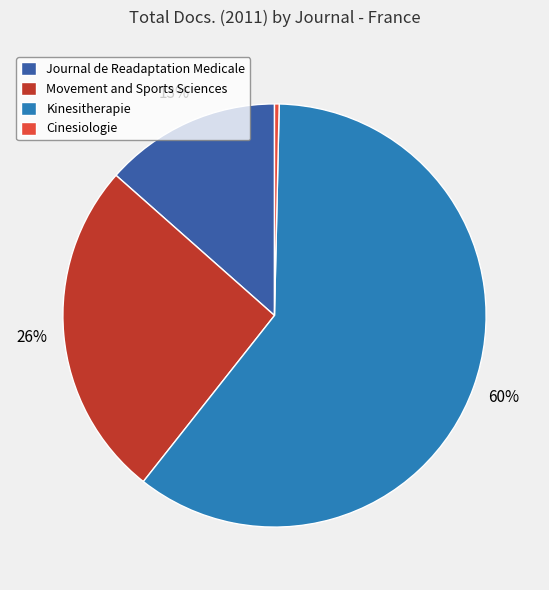

Approximately how many times larger is the value at Kinesitherapie compared to Movement and Sports Sciences?

2.3